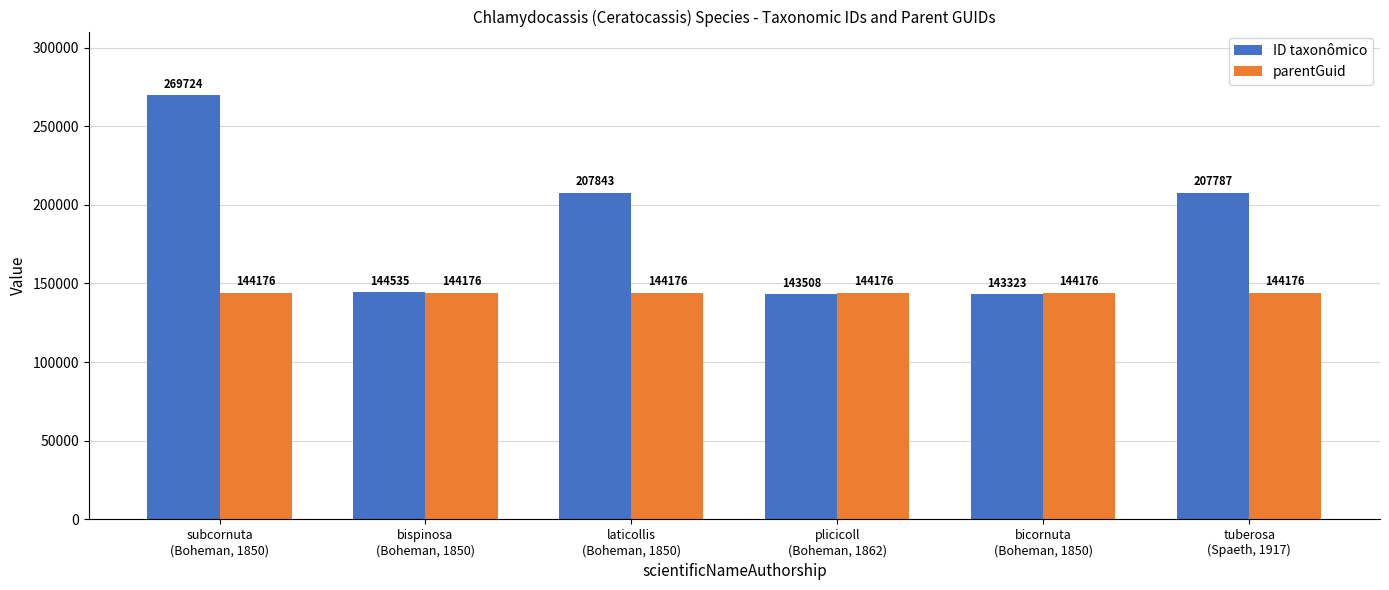

What is the highest value of the ID taxonômico series?

269724